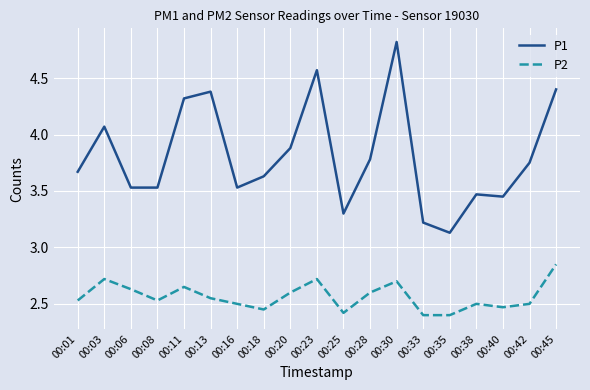

How many lines are shown in the chart?

2